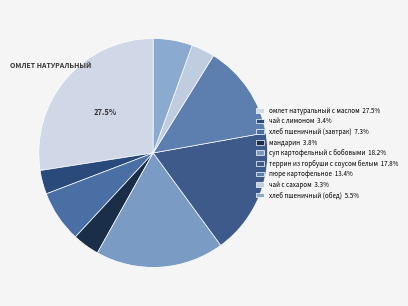

How many segments does this pie chart have?

9